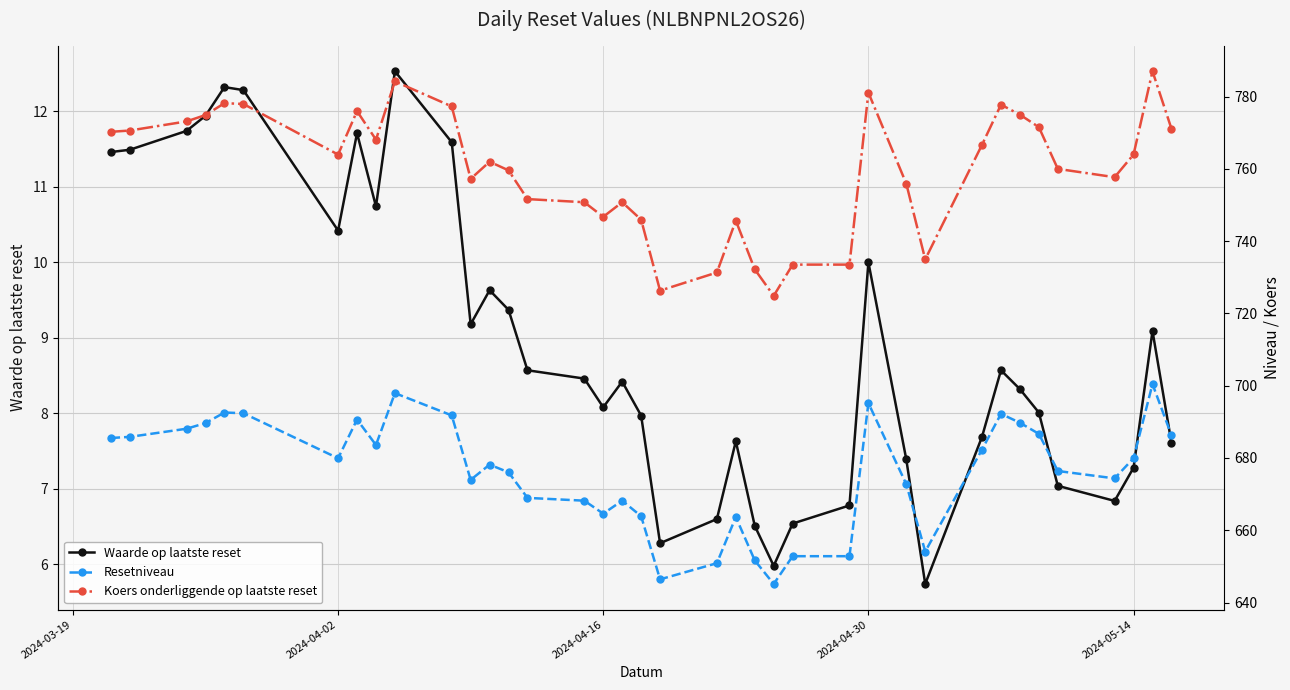

True or false: Waarde op laatste reset has a value of 10.4 at 2024-04-02.

True